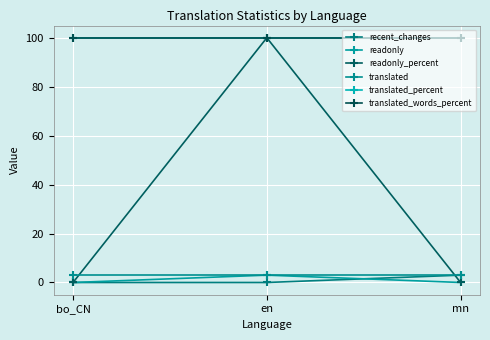

True or false: translated_percent has a value of 65 at bo_CN.

False